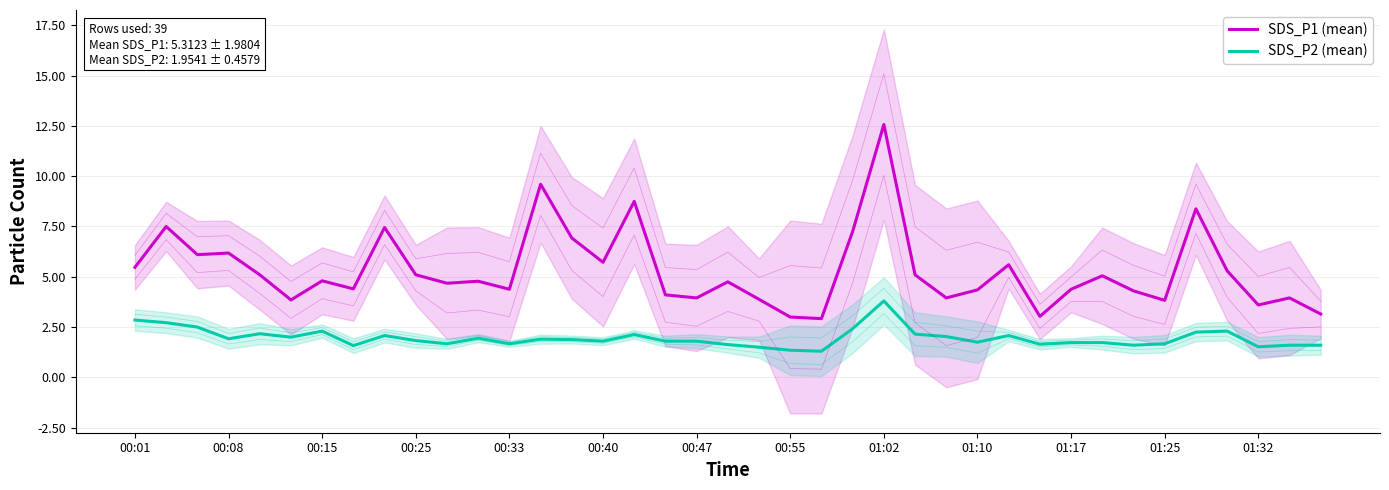

What are all the series names shown in the legend?

SDS_P1 (mean), SDS_P2 (mean)